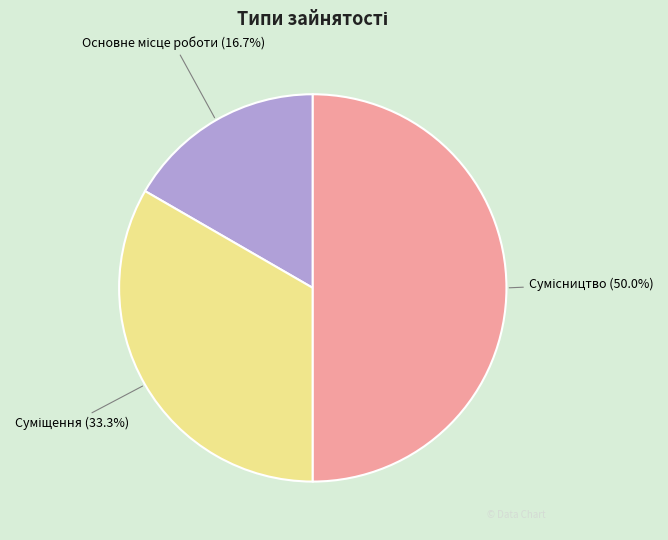

Count the number of slices in the pie.

3